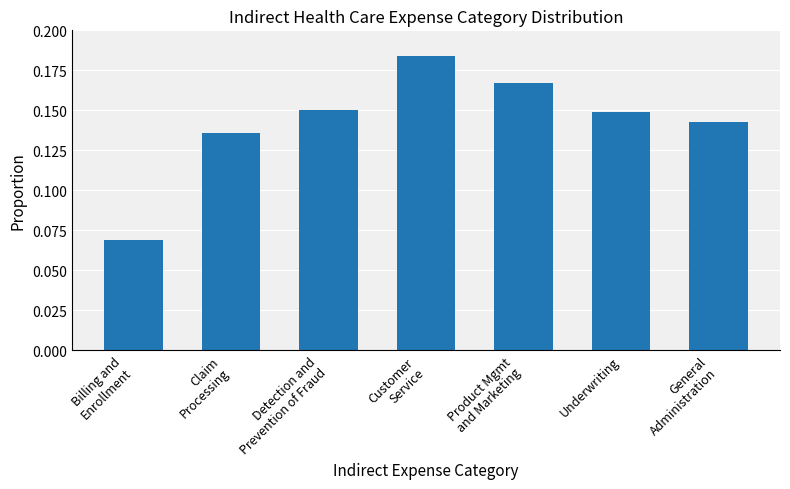

What is the label of the 2nd bar from the right?

Underwriting